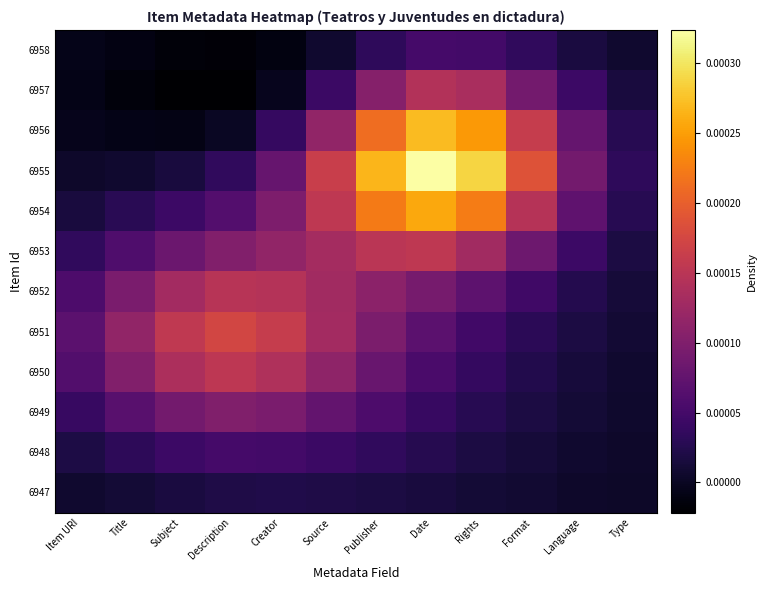

Reading left to right, extract all data points from this chart.

6958: Item URI=-0.0	Title=-0.0	Subject=-0.0	Description=-0.0	Creator=-0.0	Source=0.0	Publisher=0.0	Date=0.0	Rights=0.0	Format=0.0	Language=0.0	Type=0.0
6957: Item URI=-0.0	Title=-0.0	Subject=-0.0	Description=-0.0	Creator=-0.0	Source=0.0	Publisher=0.0	Date=0.0	Rights=0.0	Format=0.0	Language=0.0	Type=0.0
6956: Item URI=-0.0	Title=-0.0	Subject=-0.0	Description=0.0	Creator=0.0	Source=0.0	Publisher=0.0	Date=0.0	Rights=0.0	Format=0.0	Language=0.0	Type=0.0
6955: Item URI=0.0	Title=0.0	Subject=0.0	Description=0.0	Creator=0.0	Source=0.0	Publisher=0.0	Date=0.0	Rights=0.0	Format=0.0	Language=0.0	Type=0.0
6954: Item URI=0.0	Title=0.0	Subject=0.0	Description=0.0	Creator=0.0	Source=0.0	Publisher=0.0	Date=0.0	Rights=0.0	Format=0.0	Language=0.0	Type=0.0
6953: Item URI=0.0	Title=0.0	Subject=0.0	Description=0.0	Creator=0.0	Source=0.0	Publisher=0.0	Date=0.0	Rights=0.0	Format=0.0	Language=0.0	Type=0.0
6952: Item URI=0.0	Title=0.0	Subject=0.0	Description=0.0	Creator=0.0	Source=0.0	Publisher=0.0	Date=0.0	Rights=0.0	Format=0.0	Language=0.0	Type=0.0
6951: Item URI=0.0	Title=0.0	Subject=0.0	Description=0.0	Creator=0.0	Source=0.0	Publisher=0.0	Date=0.0	Rights=0.0	Format=0.0	Language=0.0	Type=0.0
6950: Item URI=0.0	Title=0.0	Subject=0.0	Description=0.0	Creator=0.0	Source=0.0	Publisher=0.0	Date=0.0	Rights=0.0	Format=0.0	Language=0.0	Type=0.0
6949: Item URI=0.0	Title=0.0	Subject=0.0	Description=0.0	Creator=0.0	Source=0.0	Publisher=0.0	Date=0.0	Rights=0.0	Format=0.0	Language=0.0	Type=0.0
6948: Item URI=0.0	Title=0.0	Subject=0.0	Description=0.0	Creator=0.0	Source=0.0	Publisher=0.0	Date=0.0	Rights=0.0	Format=0.0	Language=0.0	Type=0.0
6947: Item URI=0.0	Title=0.0	Subject=0.0	Description=0.0	Creator=0.0	Source=0.0	Publisher=0.0	Date=0.0	Rights=0.0	Format=0.0	Language=0.0	Type=0.0